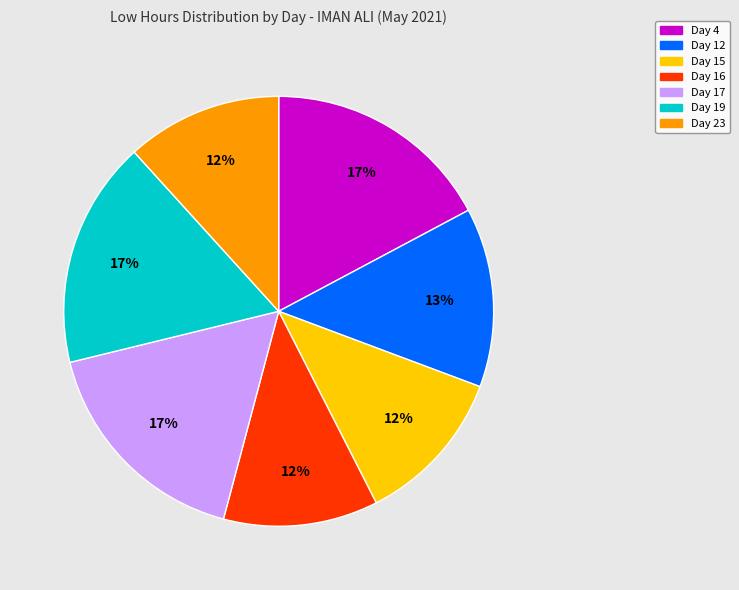

What percentage is the Day 23 slice, to the nearest percent?

12%